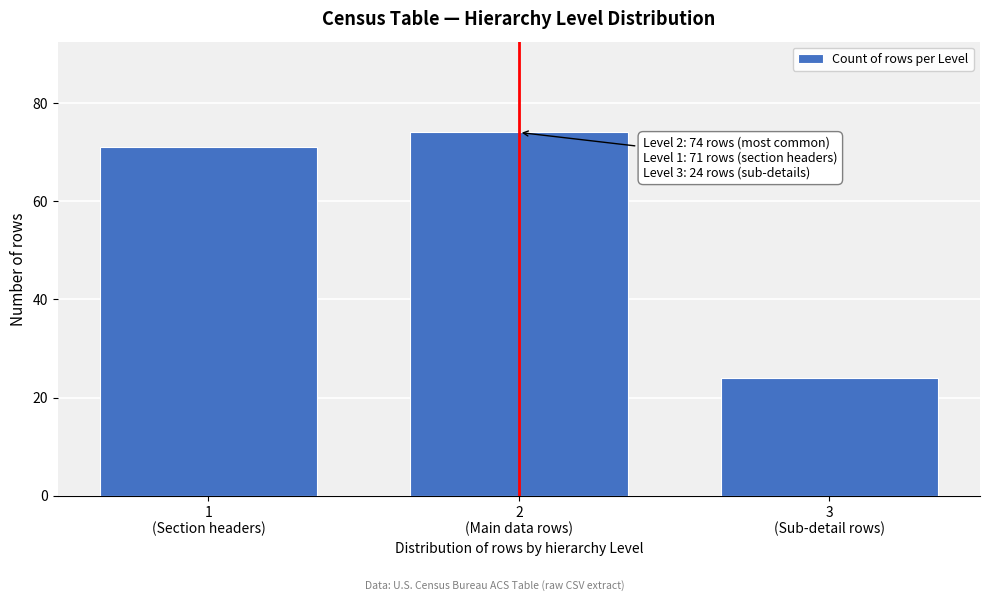

Reading right to left, list all the values displayed in this chart.

24	74	71